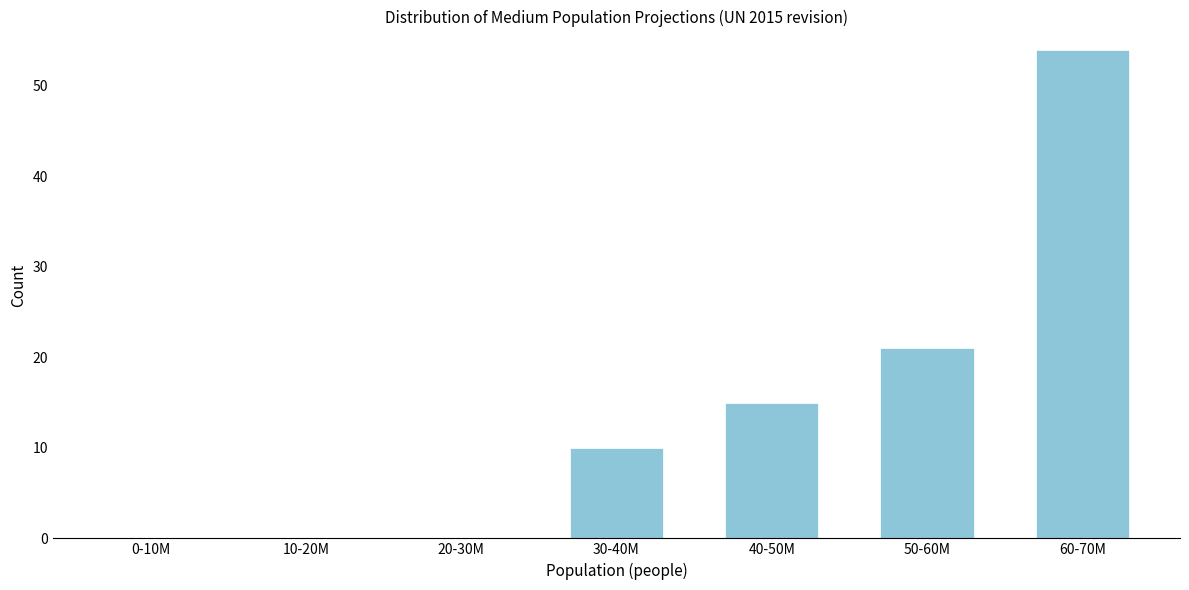

Reading left to right, extract all data points from this chart.

0-10M=0	10-20M=0	20-30M=0	30-40M=10	40-50M=15	50-60M=21	60-70M=54